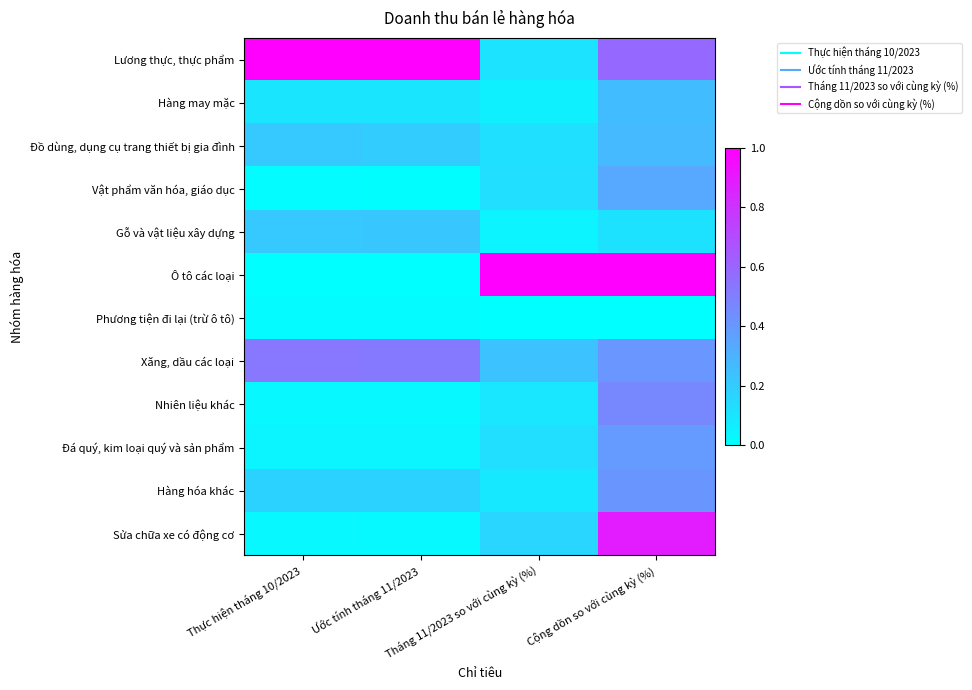

Rank the series at Ước tính tháng 11/2023 from lowest to highest value.

Ô tô các loại, Vật phẩm văn hóa, giáo dục, Phương tiện đi lại (trừ ô tô), Sửa chữa xe có động cơ, Nhiên liệu khác, Đá quý, kim loại quý và sản phẩm, Hàng may mặc, Hàng hóa khác, Đồ dùng, dụng cụ trang thiết bị gia đình, Gỗ và vật liệu xây dựng, Xăng, dầu các loại, Lương thực, thực phẩm